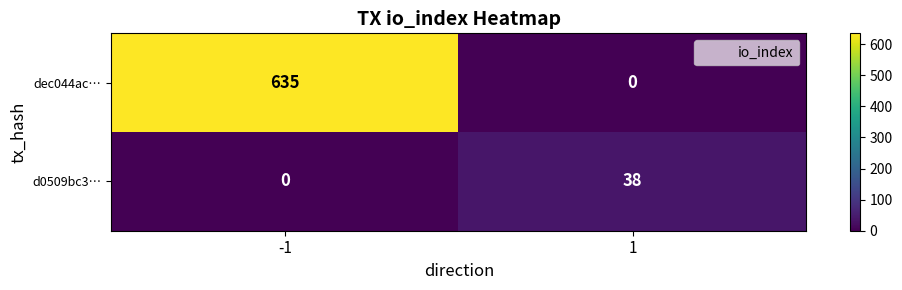

What is the difference between the highest and lowest values at -1?

635